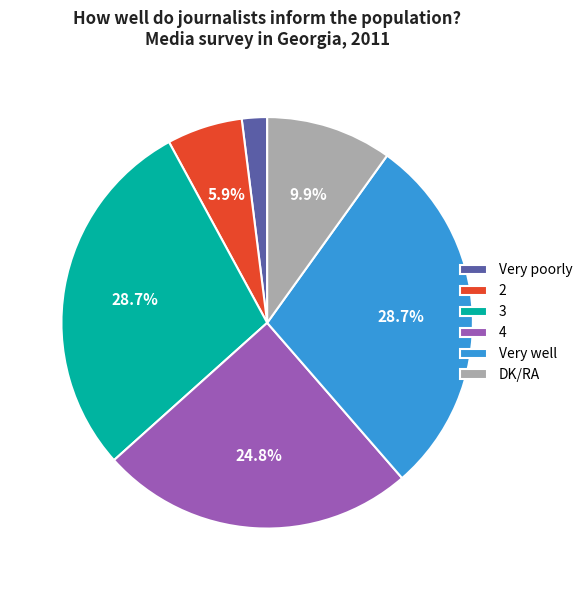

True or false: 4 accounts for 25% of the total.

True